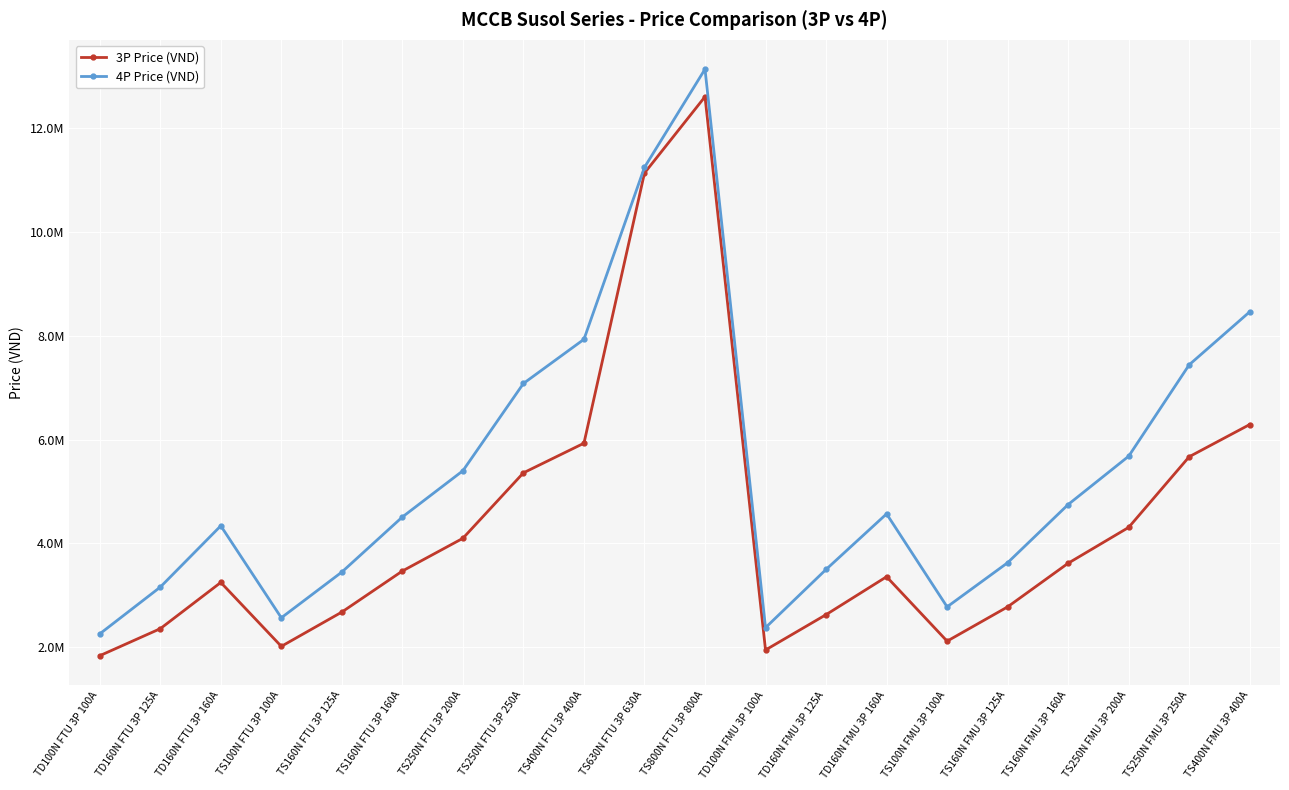

What are all the series names shown in the legend?

3P Price (VND), 4P Price (VND)